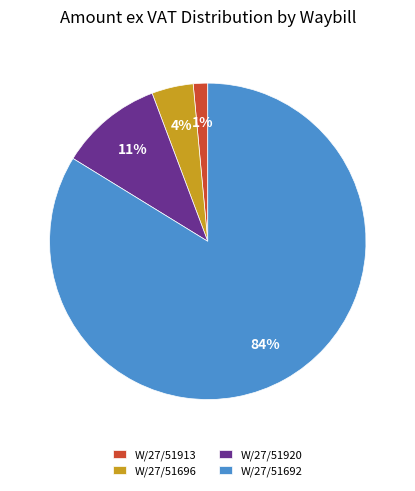

Which category has the smallest portion of the pie?

W/27/51913